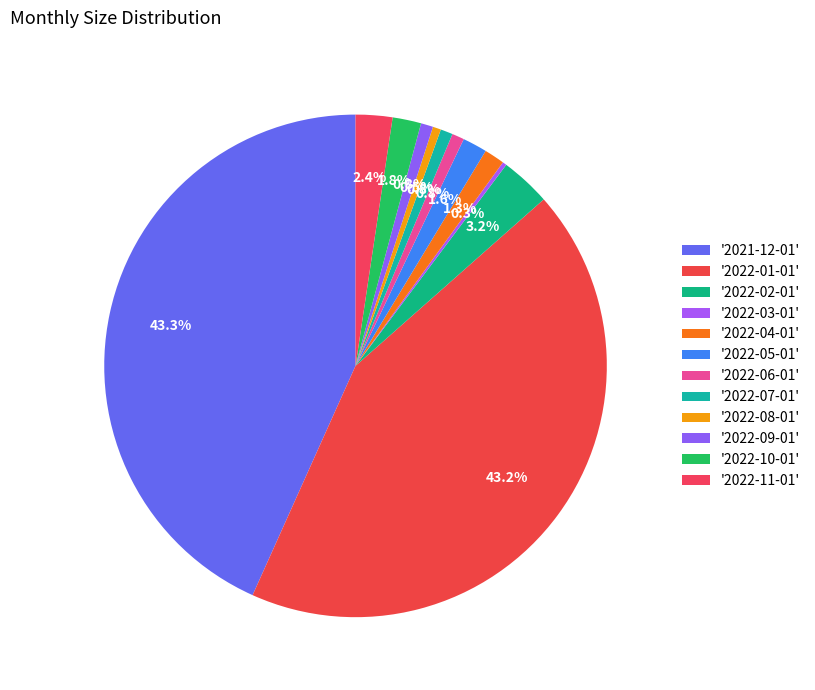

To the nearest percent, what is the difference between the largest and smallest slice percentages?

43%